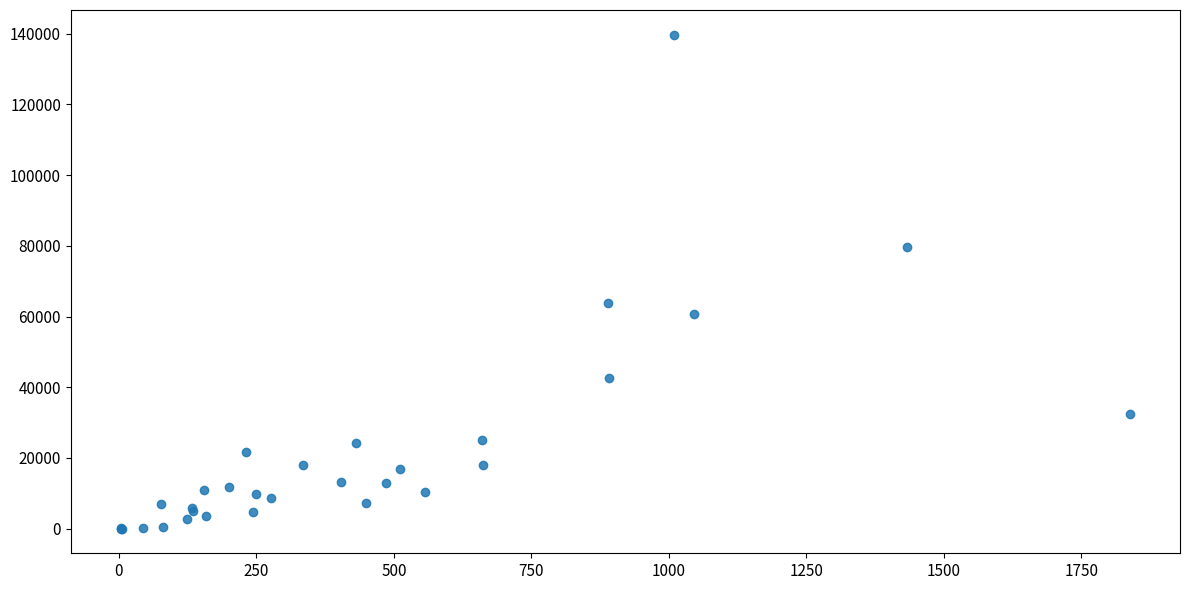

What Y value in the scatter plot is closest to 69868?

63935